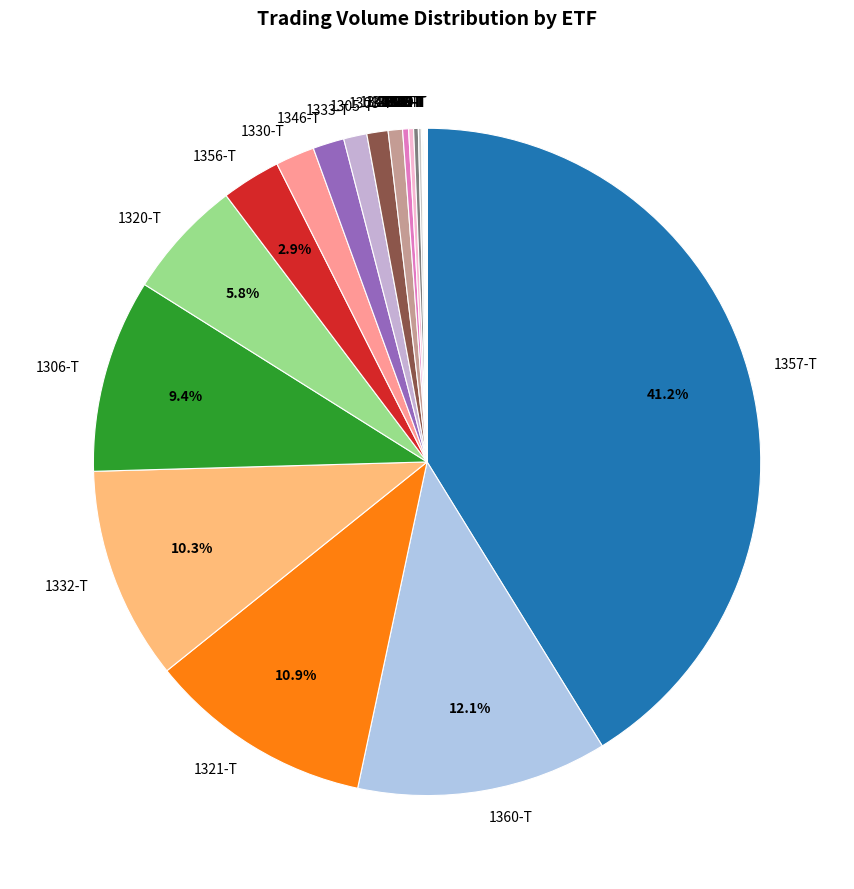

Does 1357-T represent more than half of the total?

No